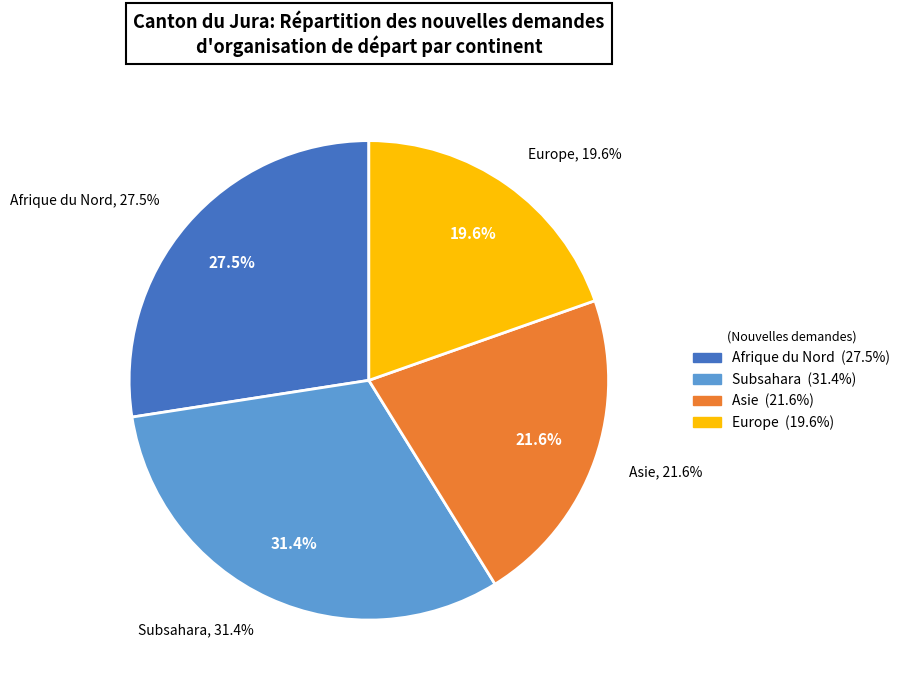

Is there a majority slice in this chart?

No